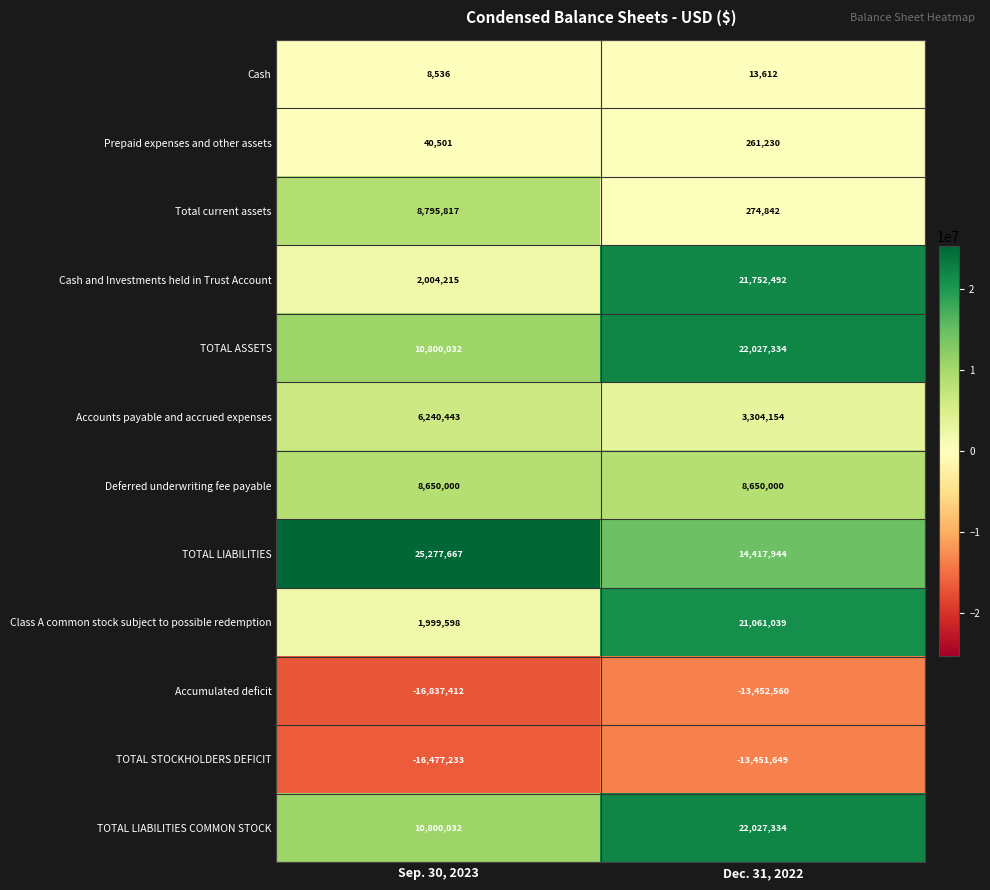

How many data points does each series have?

2